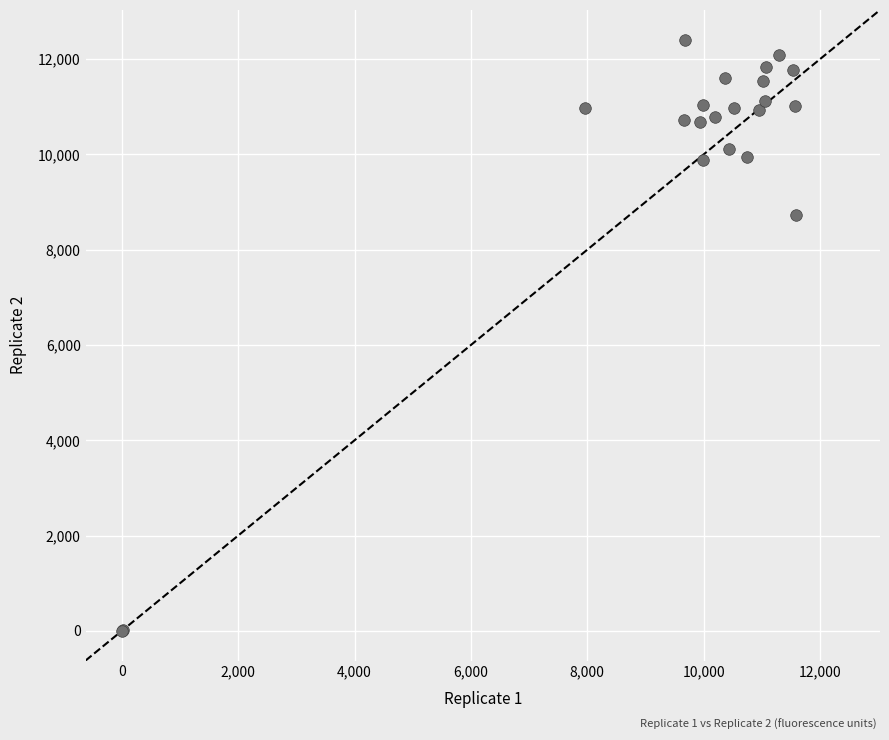

What Y value in the scatter plot is closest to 6204?

8733.3